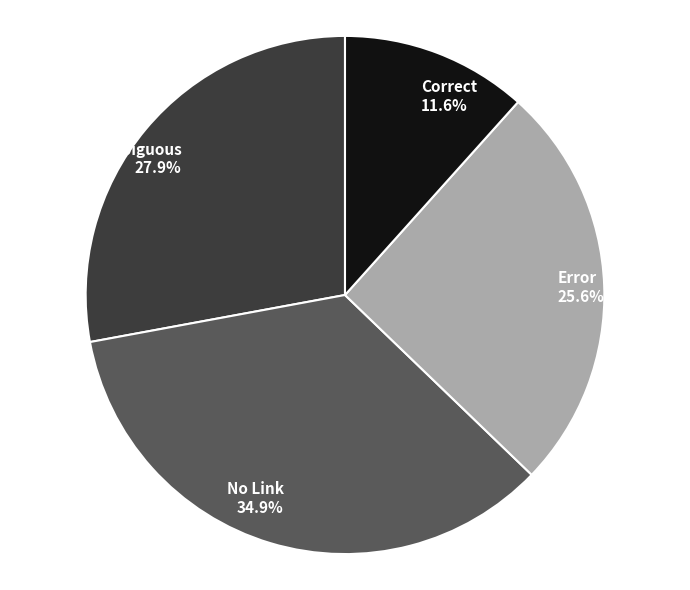

Which category has the smallest portion of the pie?

Correct